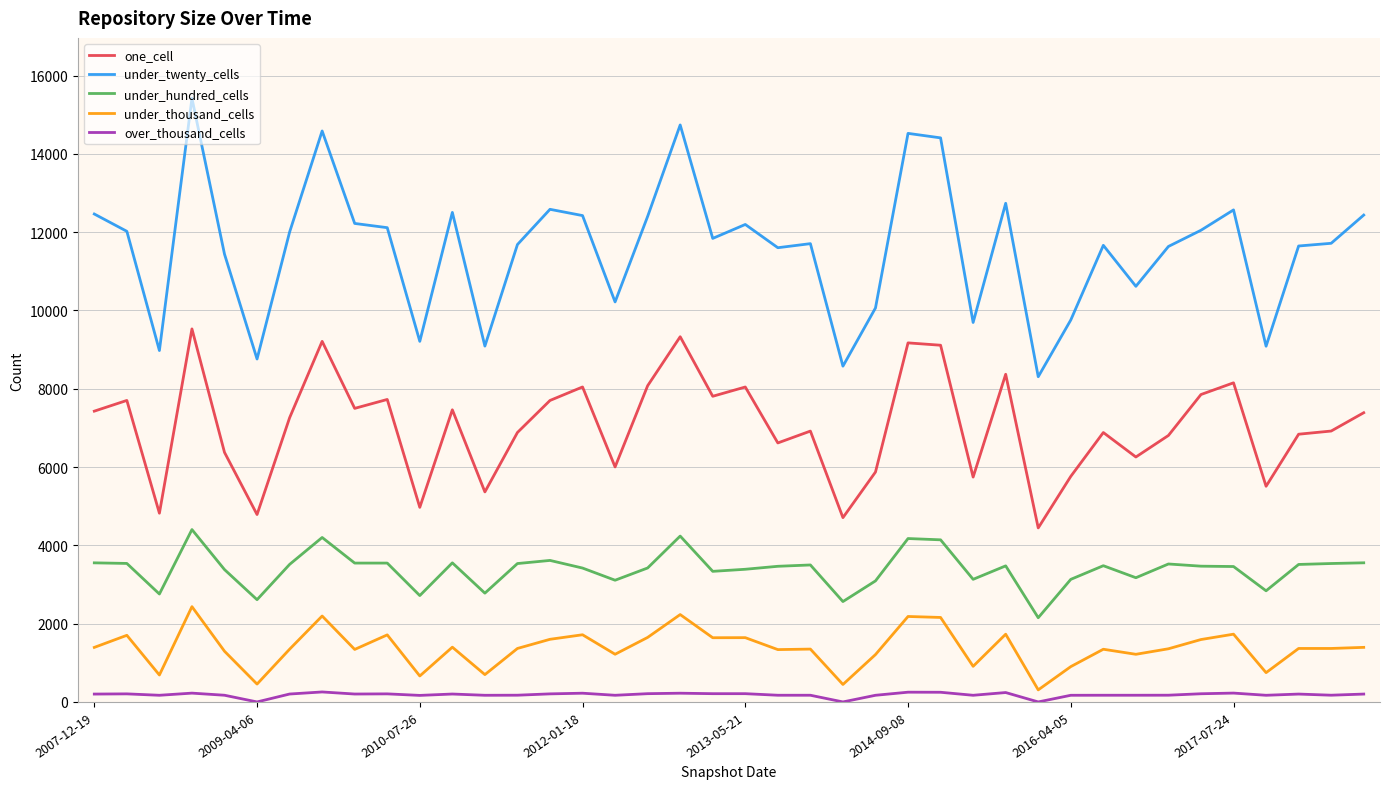

True or false: under_twenty_cells and under_thousand_cells intersect in this chart.

False